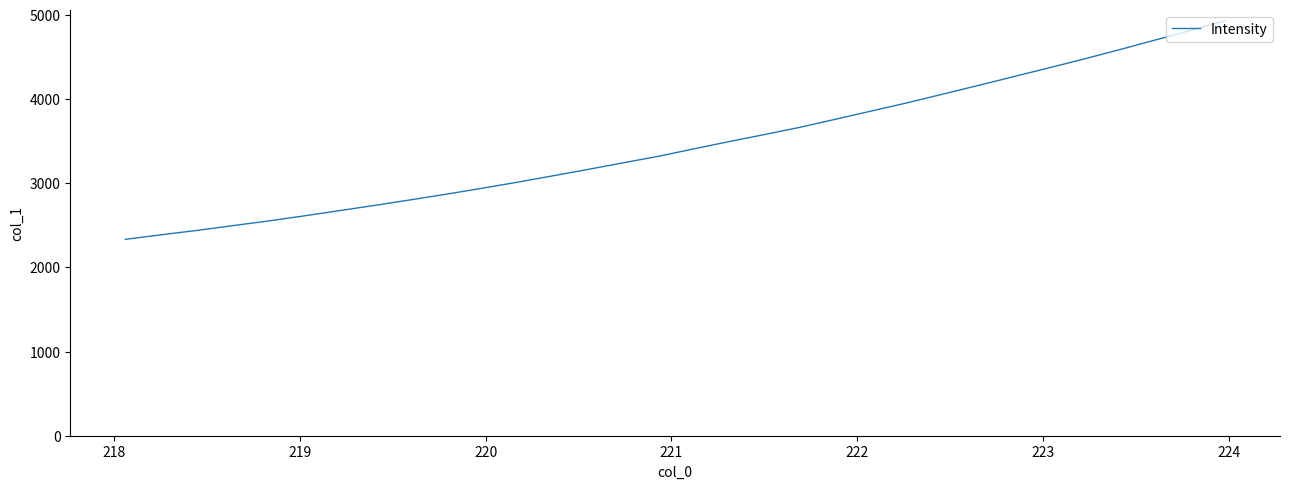

What is the difference between the maximum and minimum values?

2597.1